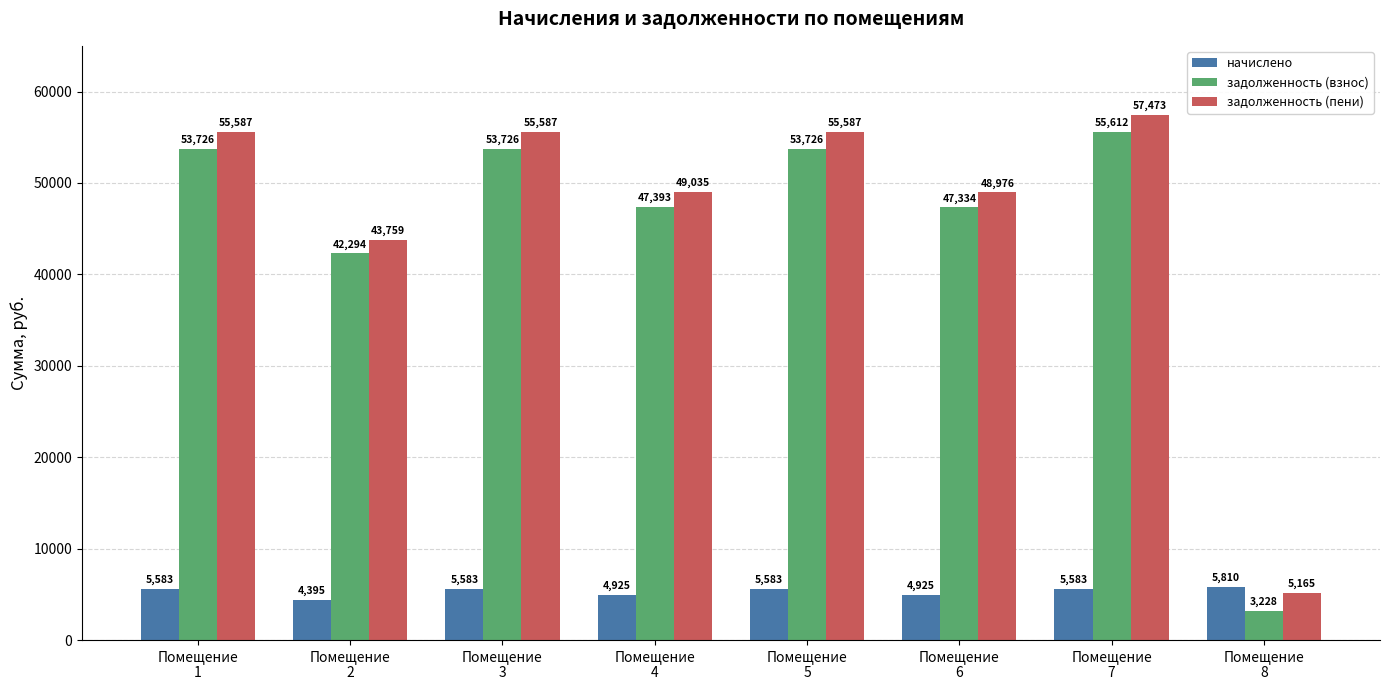

How many bars are there in each group?

3